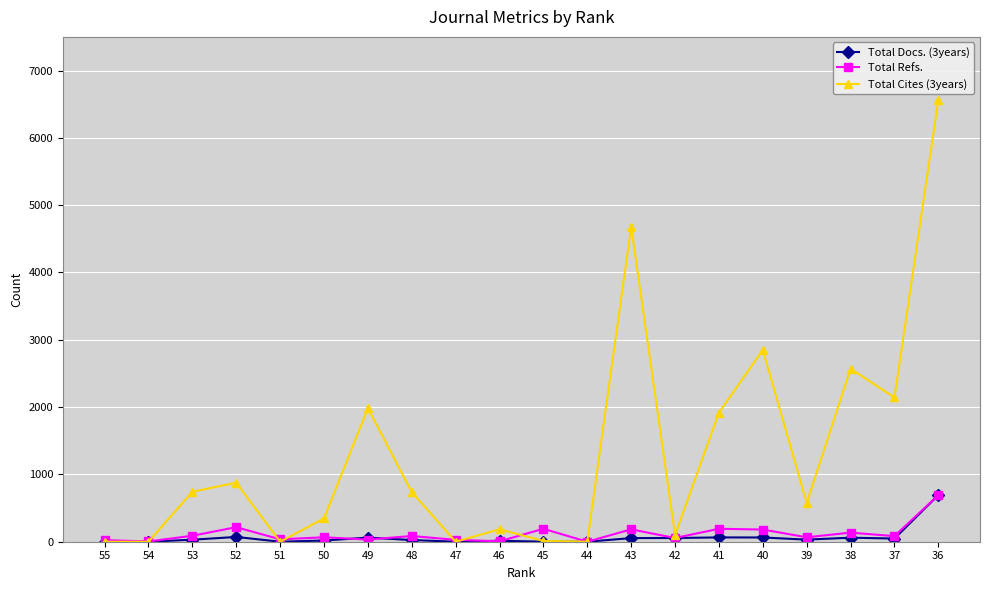

The Total Cites (3years) series shows 1044 at 48. True or false?

False